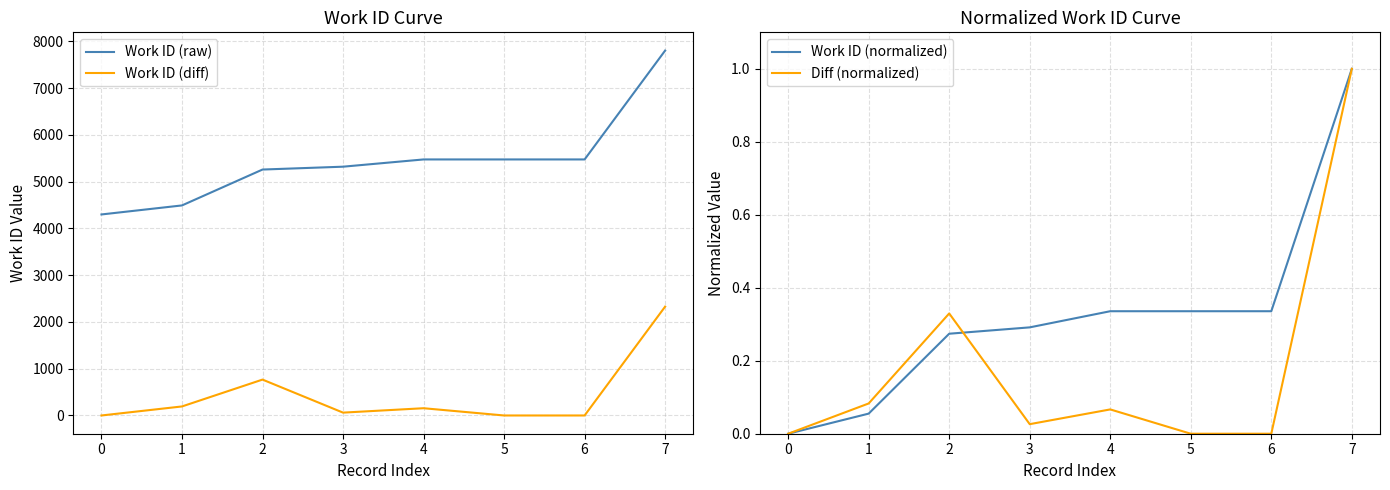

Which series has the largest total across all categories?

Work ID (raw)